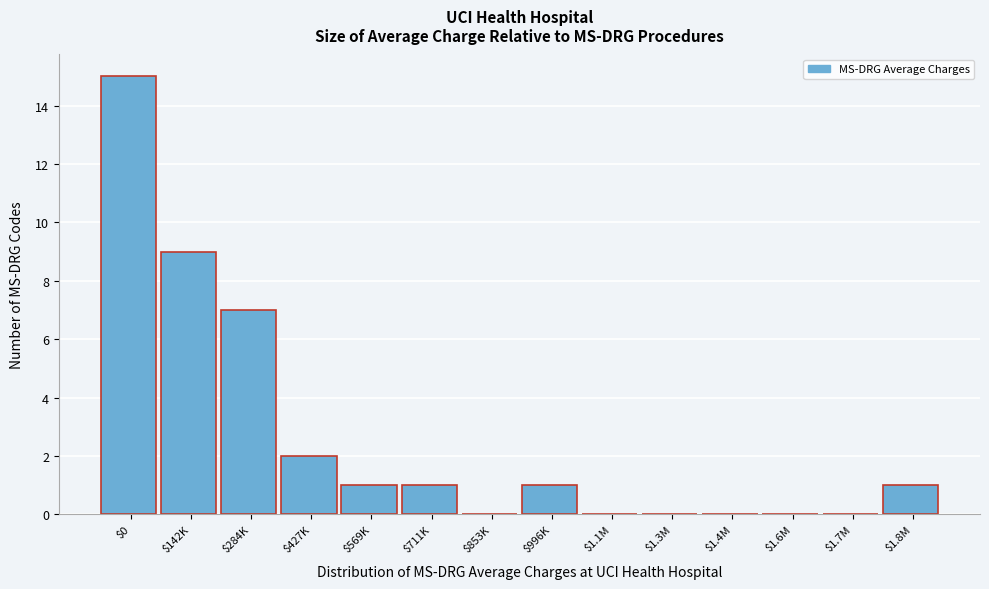

At which category does the chart reach its peak across all series?

$0